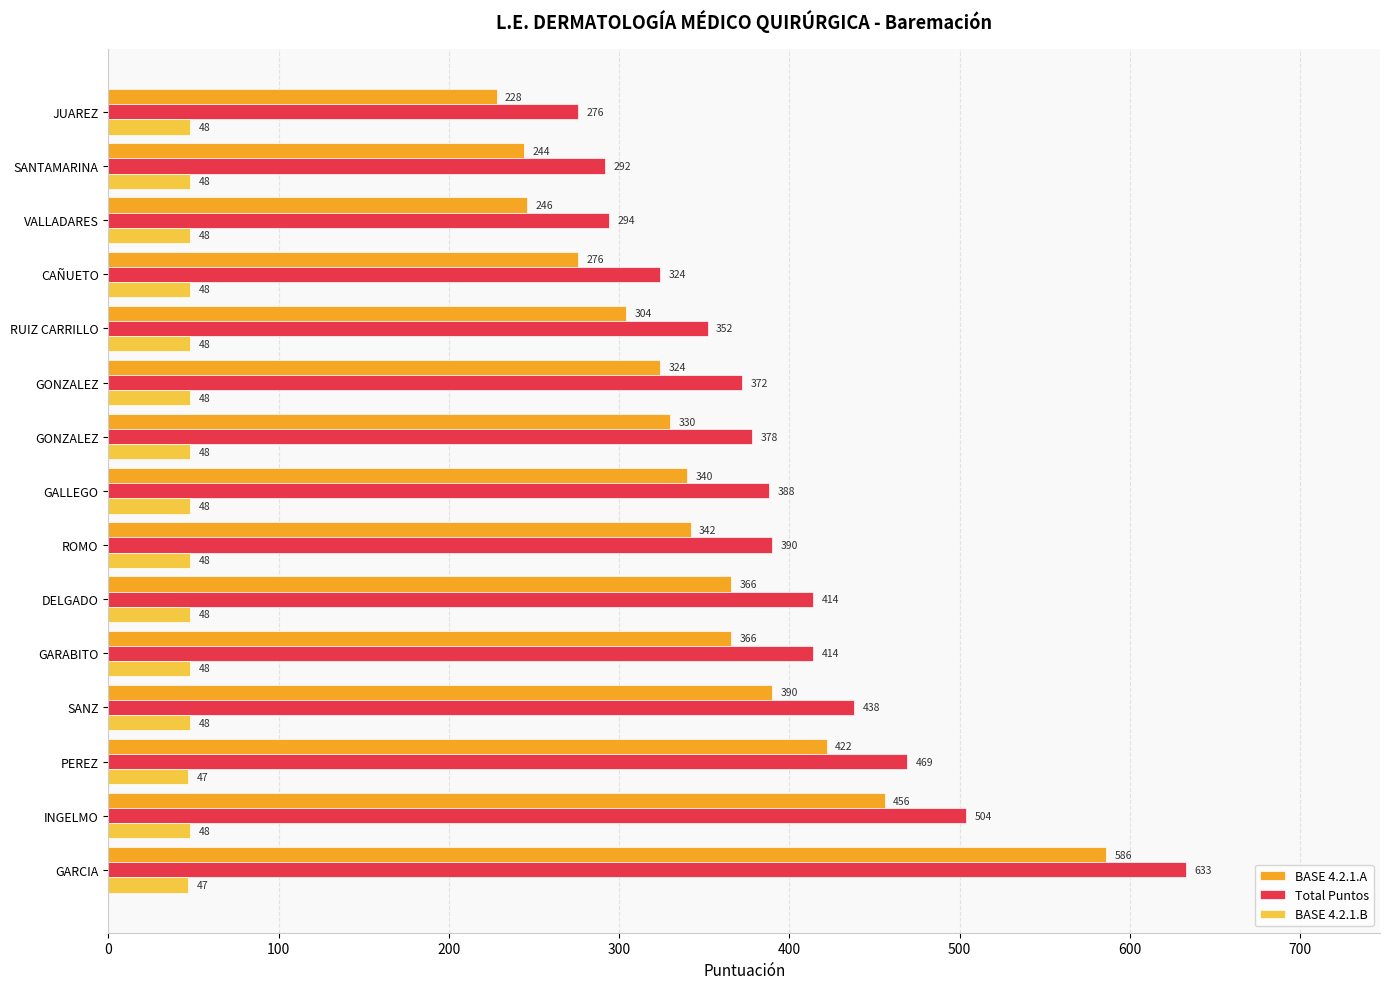

What are all the series names shown in the legend?

BASE 4.2.1.A, Total Puntos, BASE 4.2.1.B